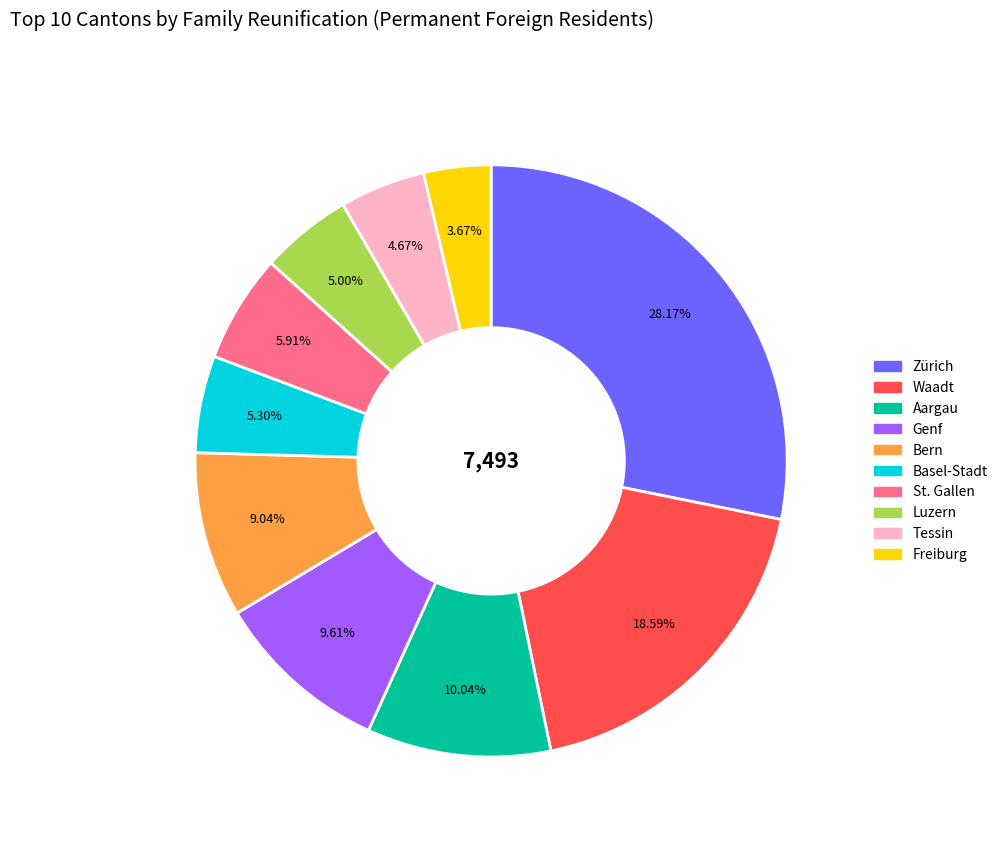

Which slice is the largest?

Zürich